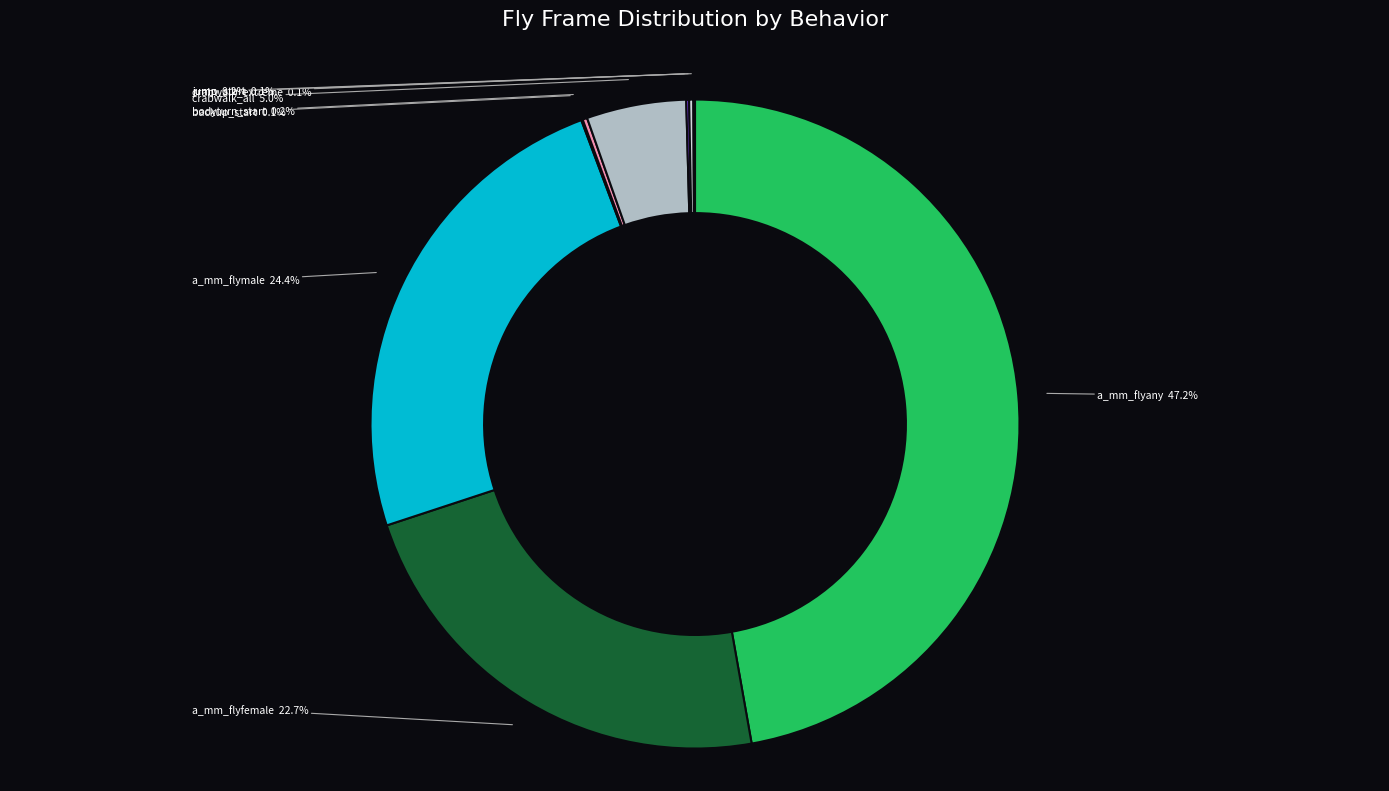

Does any single category account for the majority?

No